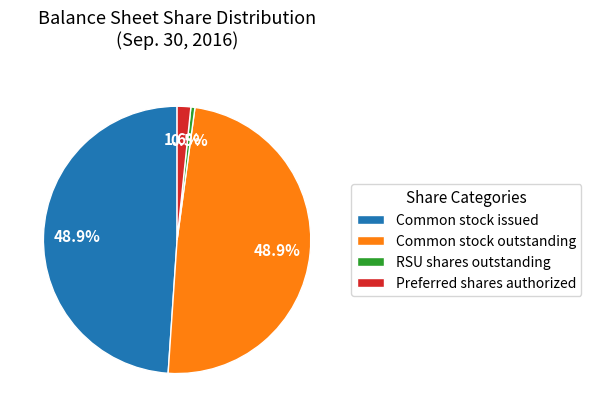

What is the ratio of the value at Common stock outstanding to the value at RSU shares outstanding?

99.7